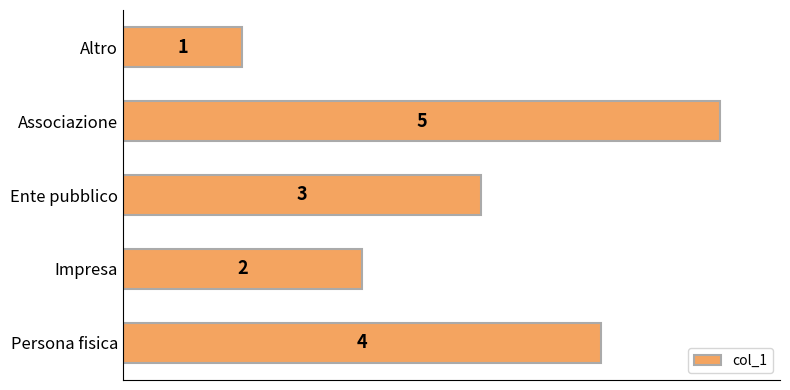

Is it true that the value at Ente pubblico is 3?

True